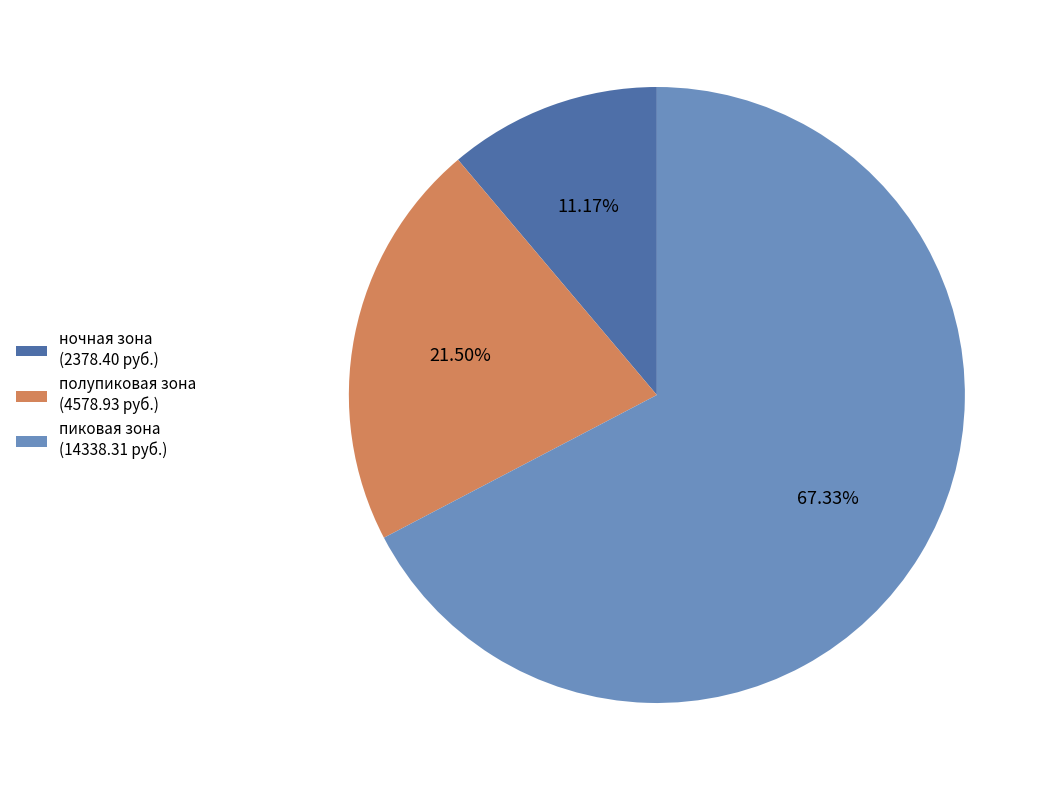

Count the number of slices in the pie.

3